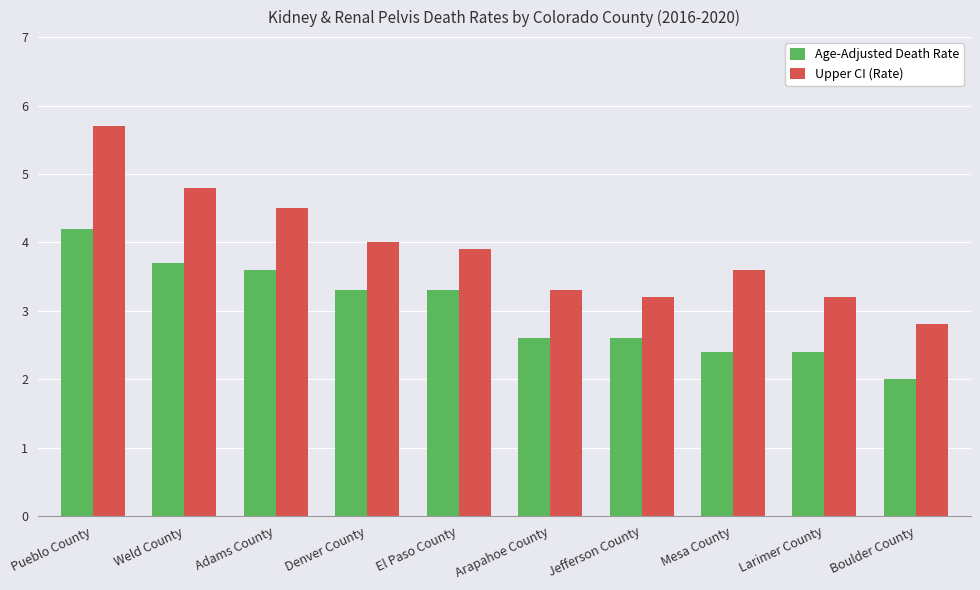

Rank the series by their average value, from highest to lowest.

Upper CI (Rate), Age-Adjusted Death Rate